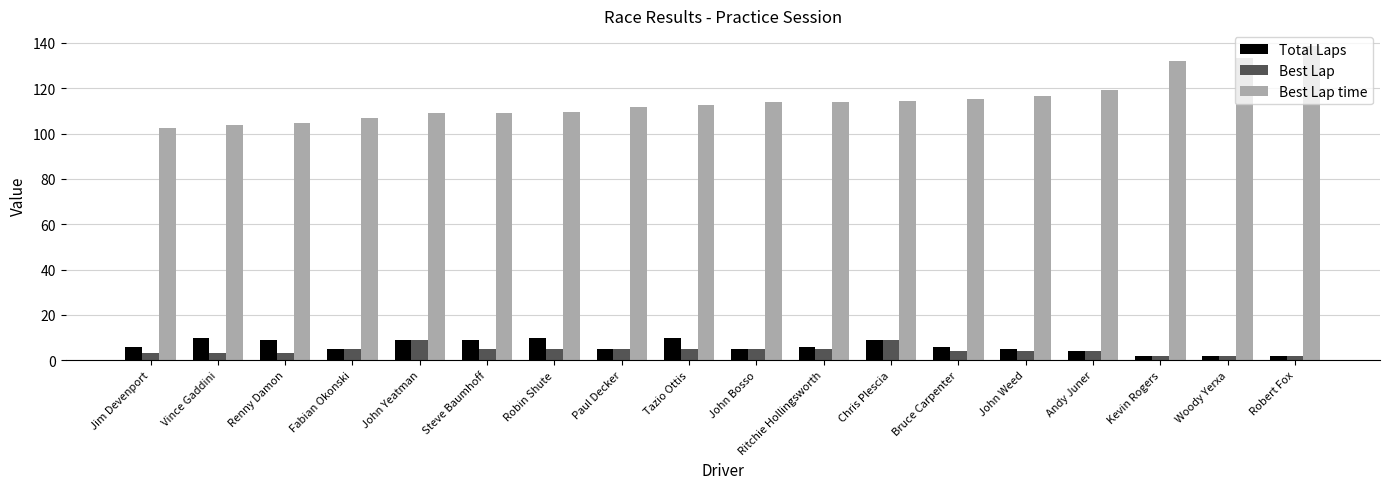

What is the spread (max minus min) of values at John Yeatman?

100.0